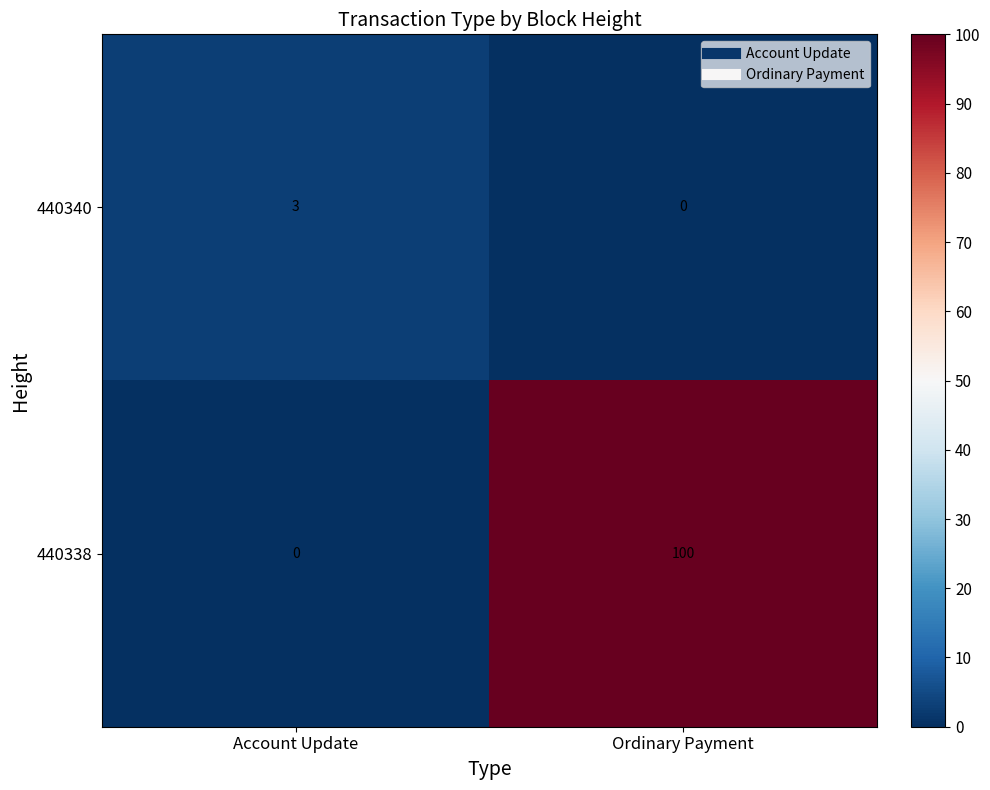

Which series has the widest spread of values?

440338